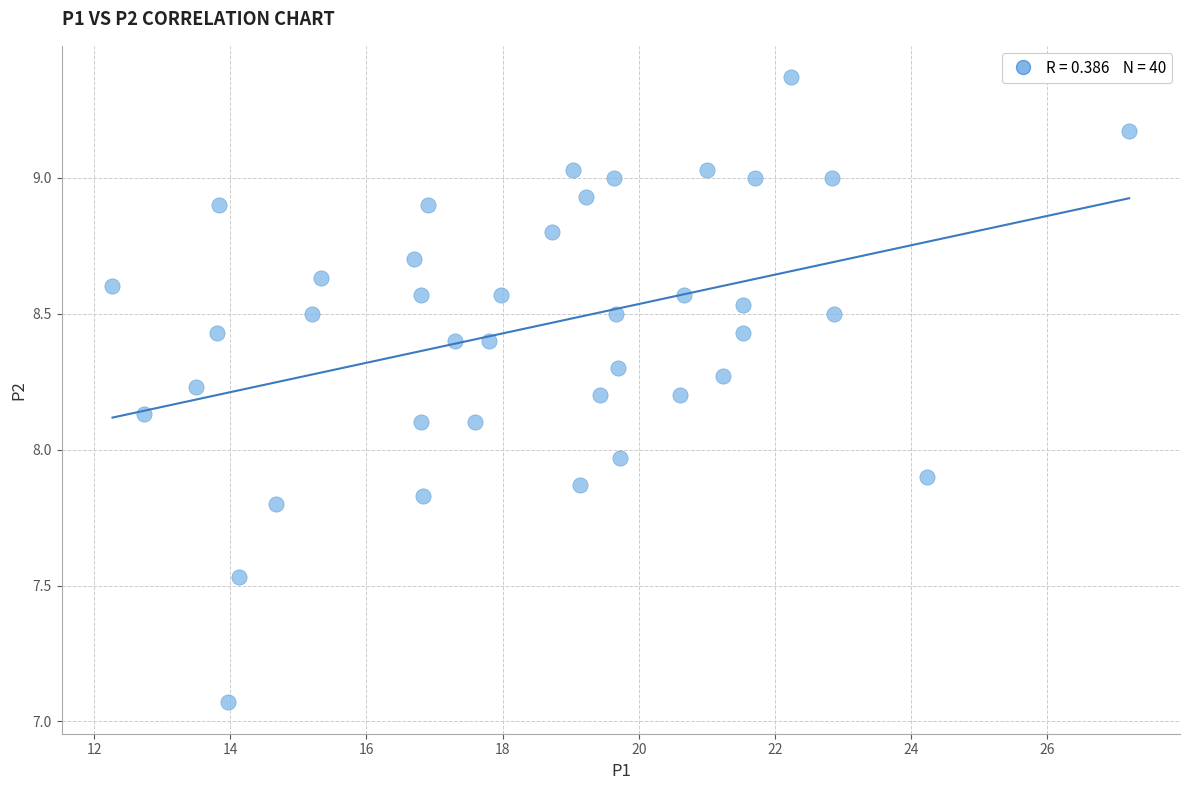

What is the range of Y values (max minus min)?

2.3